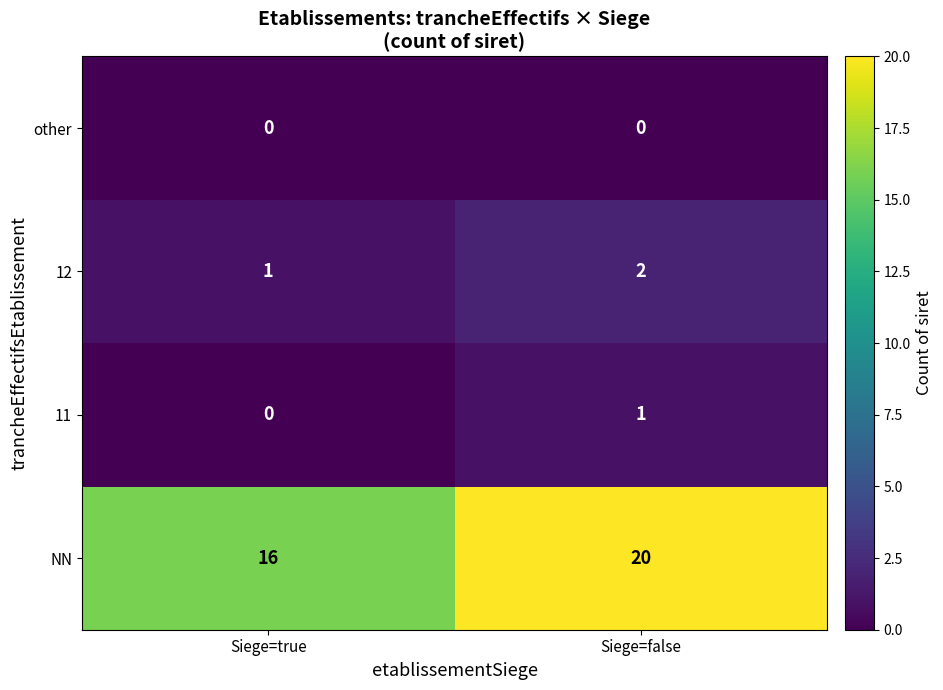

Reading left to right, list all the values displayed in this chart.

other: 0	0
12: 1	2
11: 0	1
NN: 16	20